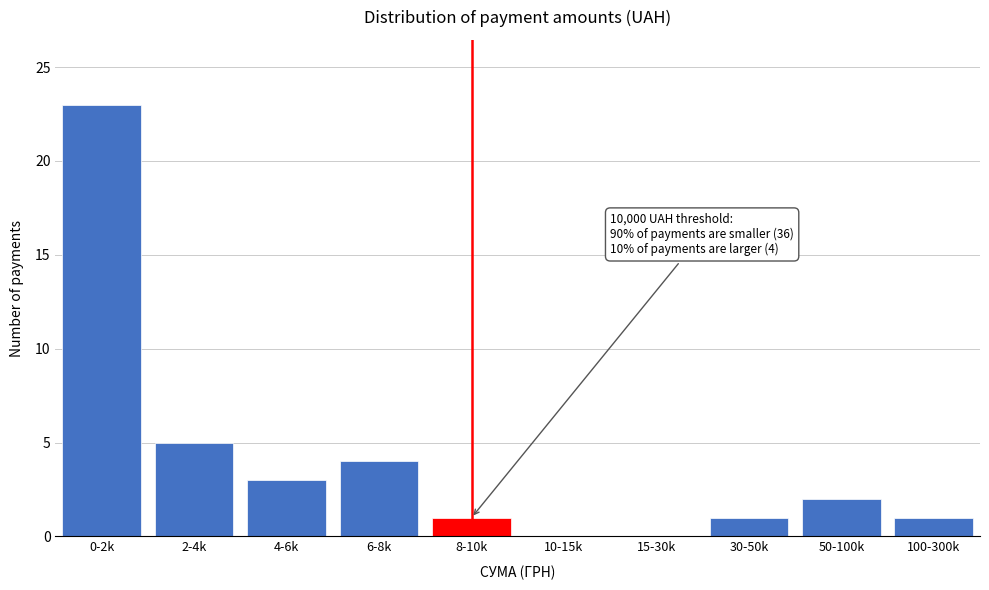

What is the greatest value displayed?

23